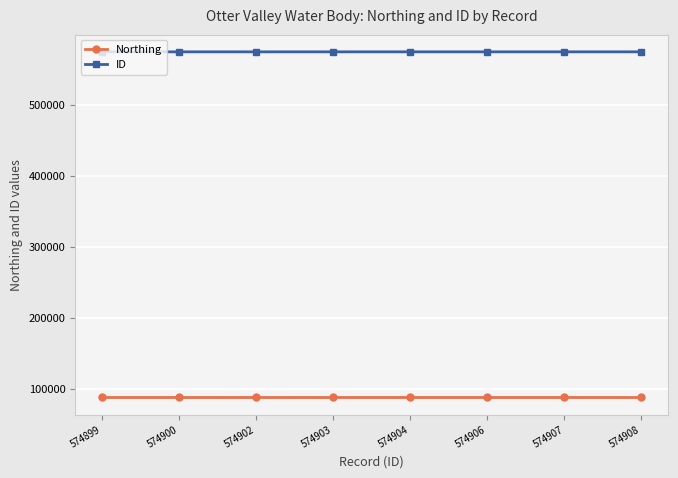

True or false: ID and Northing cross at least once.

False